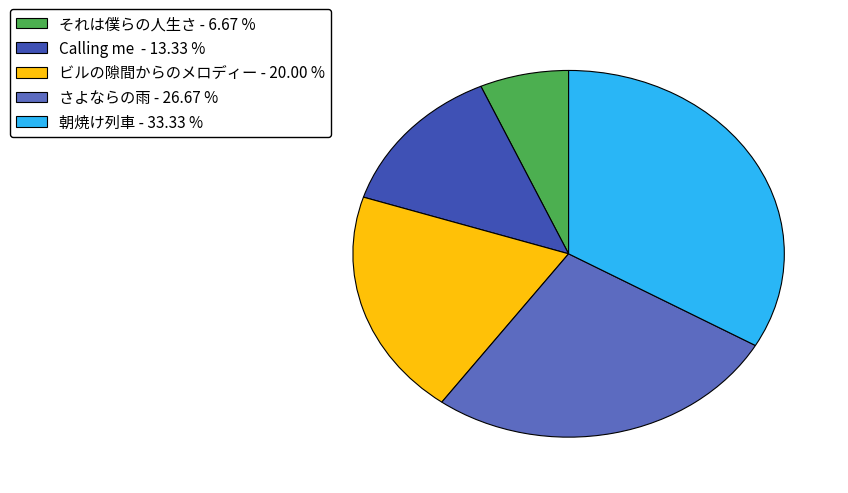

Which category has the smallest portion of the pie?

それは僕らの人生さ